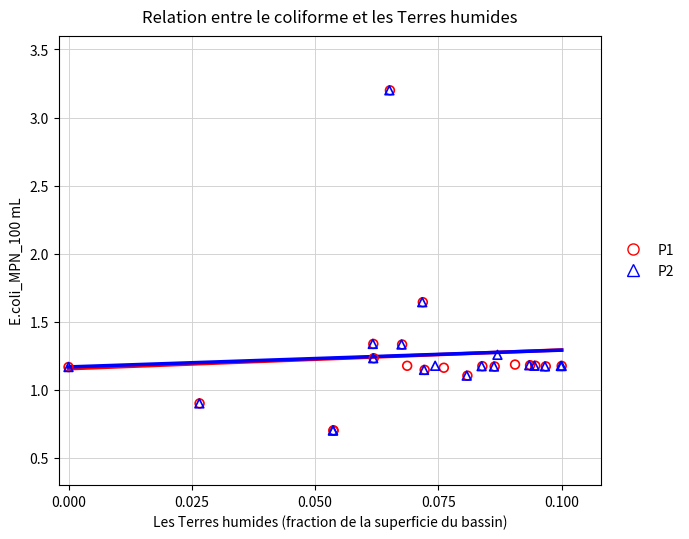

What are all the series names shown in the legend?

P1, P2